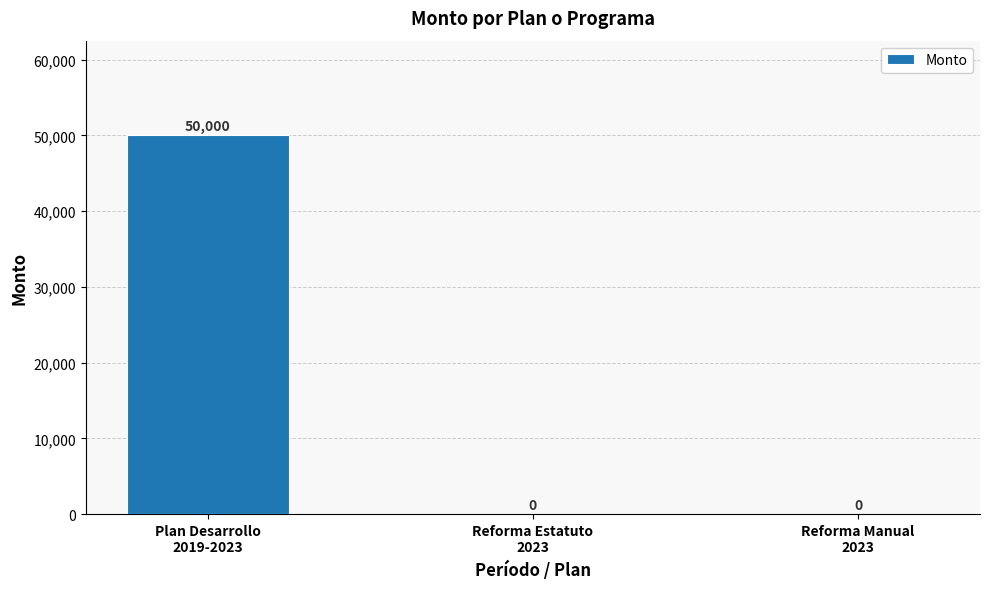

True or false: the data shows 18569 at Plan Desarrollo
2019-2023.

False